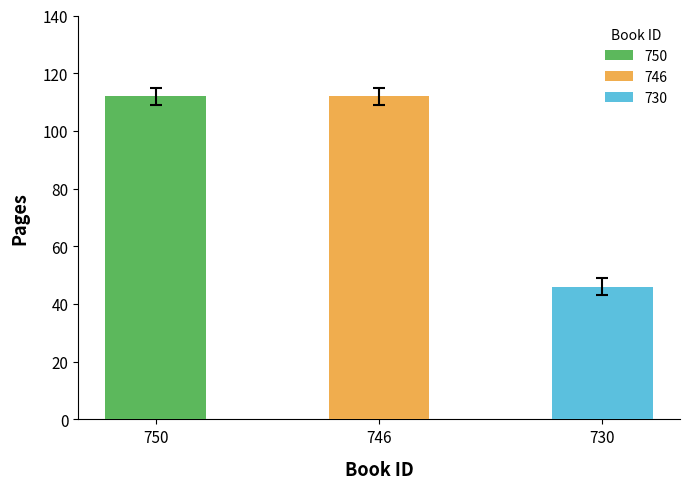

What is the average value?

90